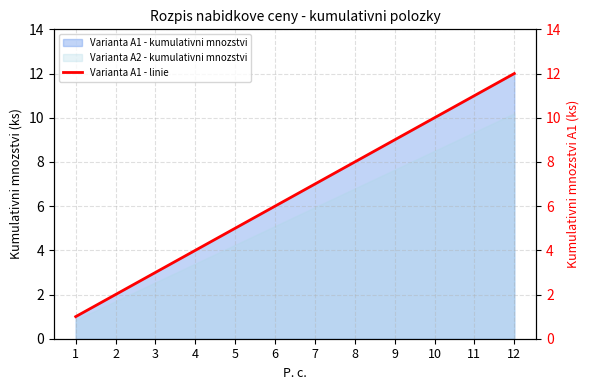

What is the value of the 8th point from the left?

8